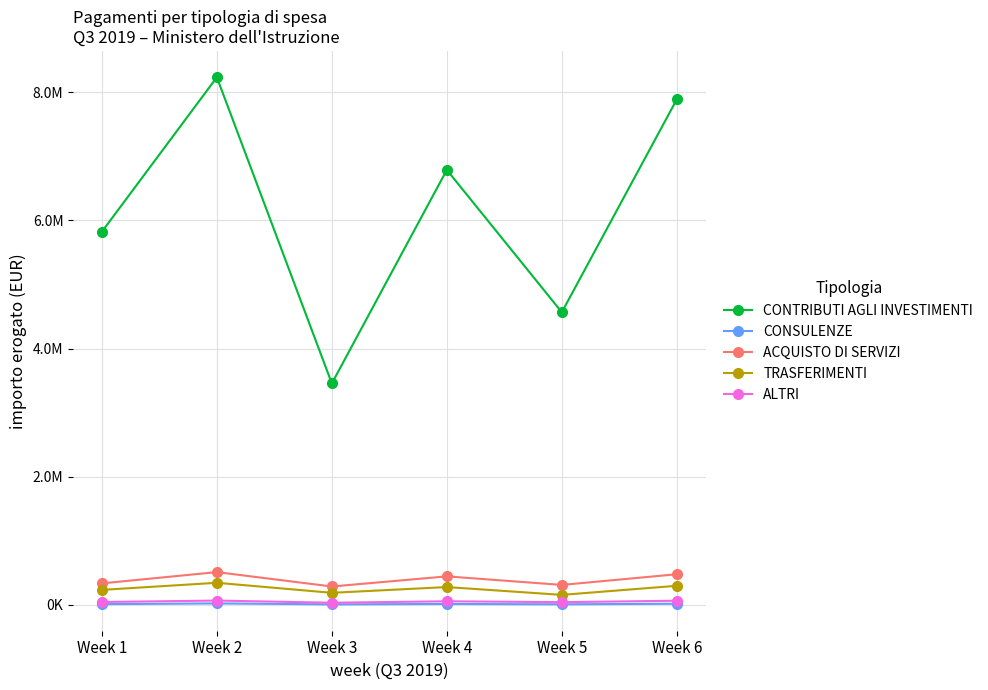

Is it true that TRASFERIMENTI equals 156789 at Week 5?

True